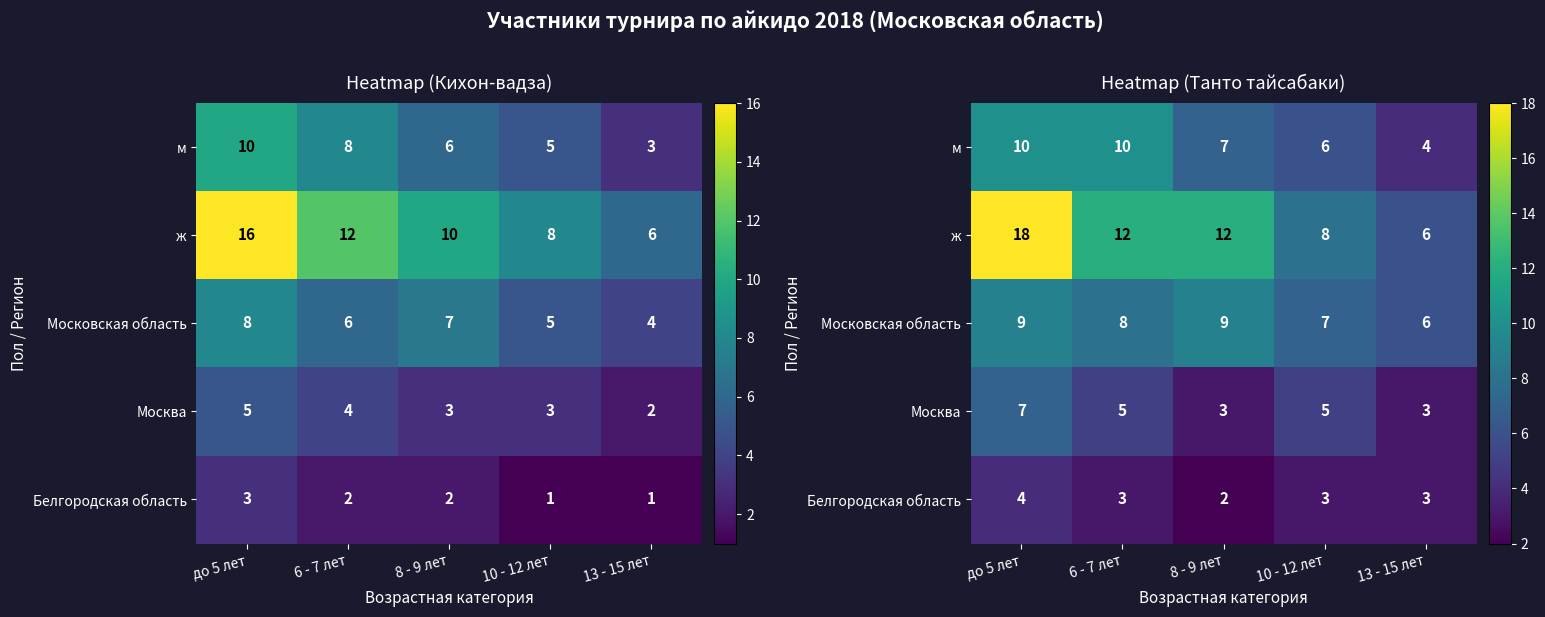

At which label does Белгородская область reach its minimum?

8 - 9 лет